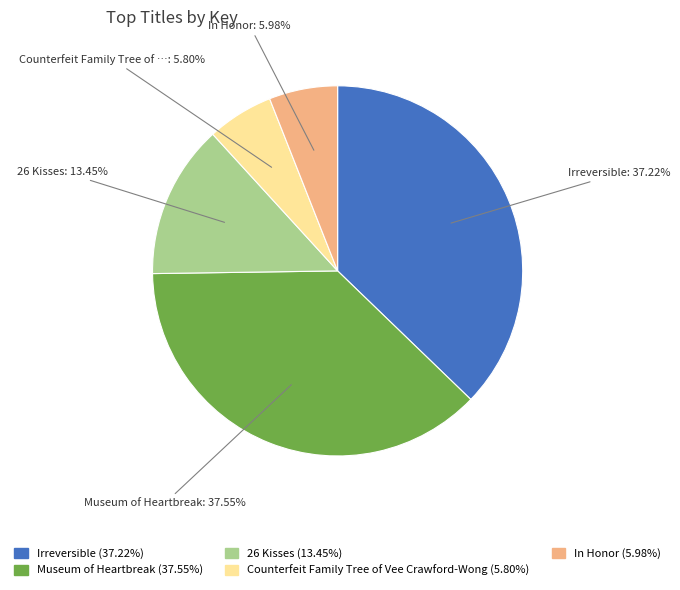

To the nearest percent, what is the difference between the largest and smallest slice percentages?

32%